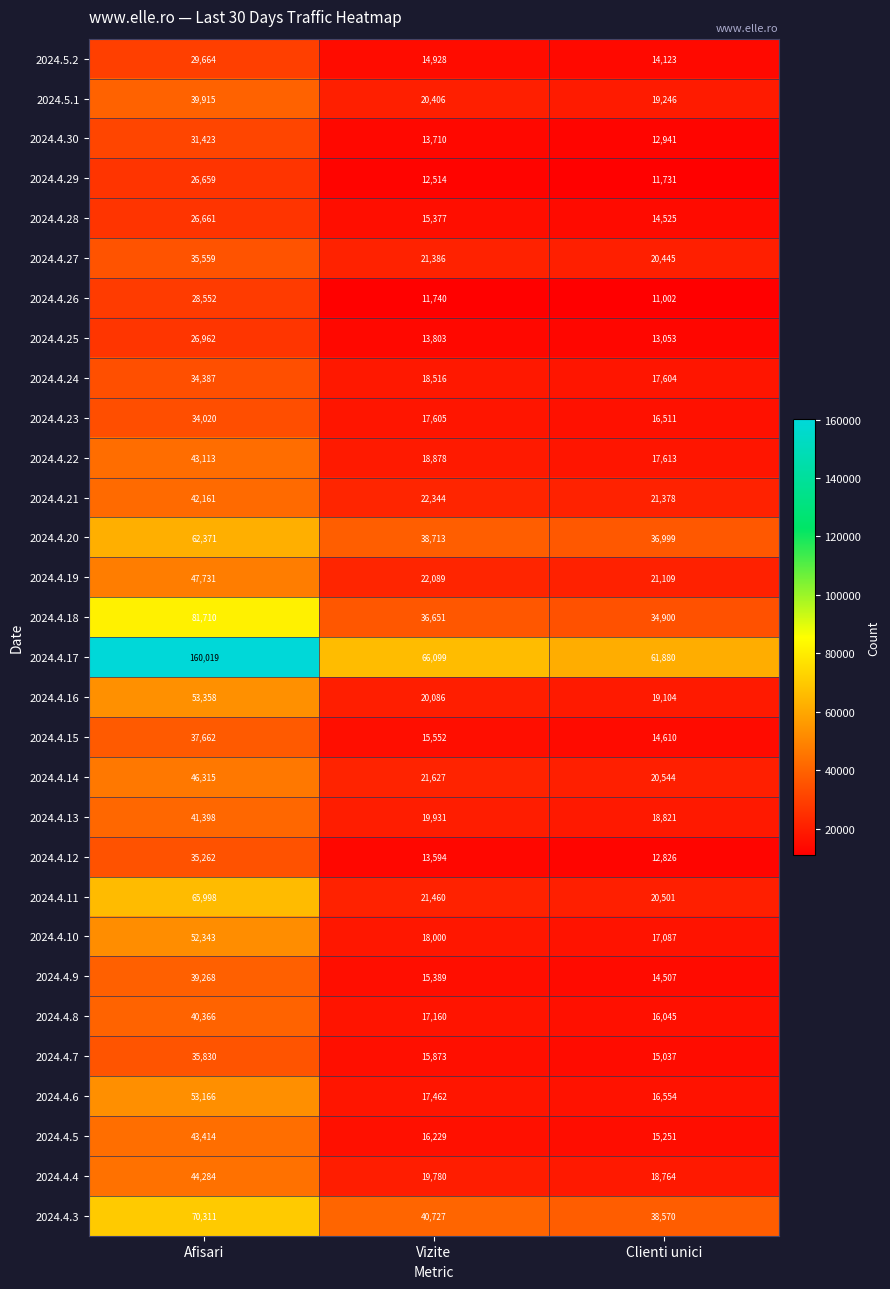

What is the total value across all series at Vizite?

637629